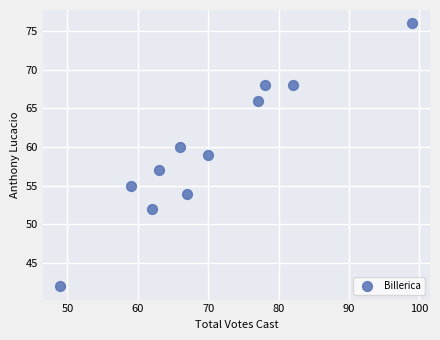

What is the range of X values (max minus min)?

50